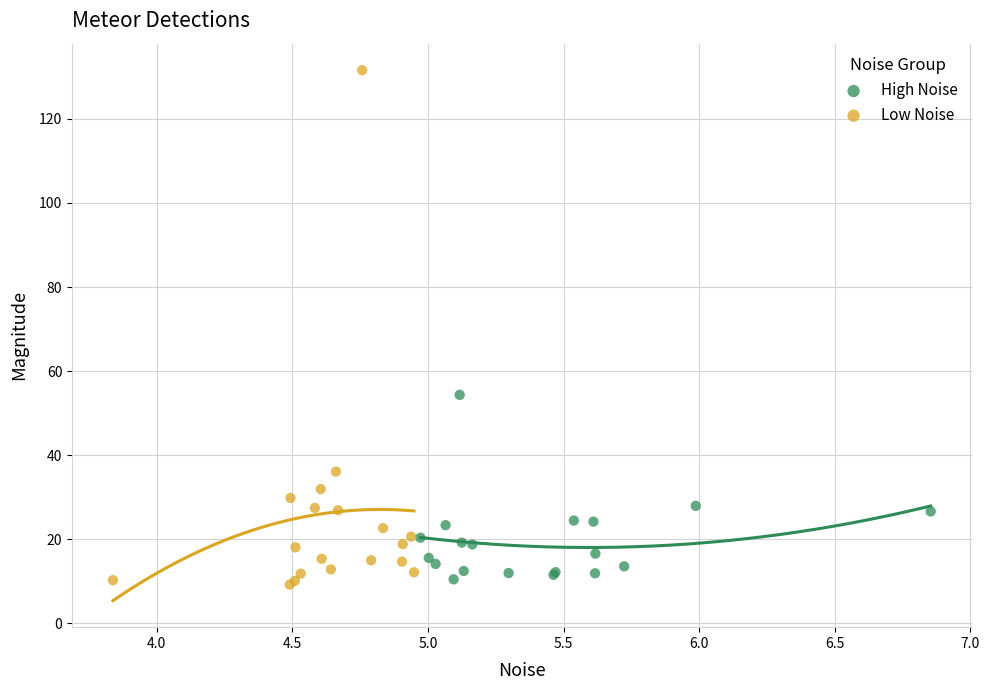

Which series contains the highest Y value?

Low Noise